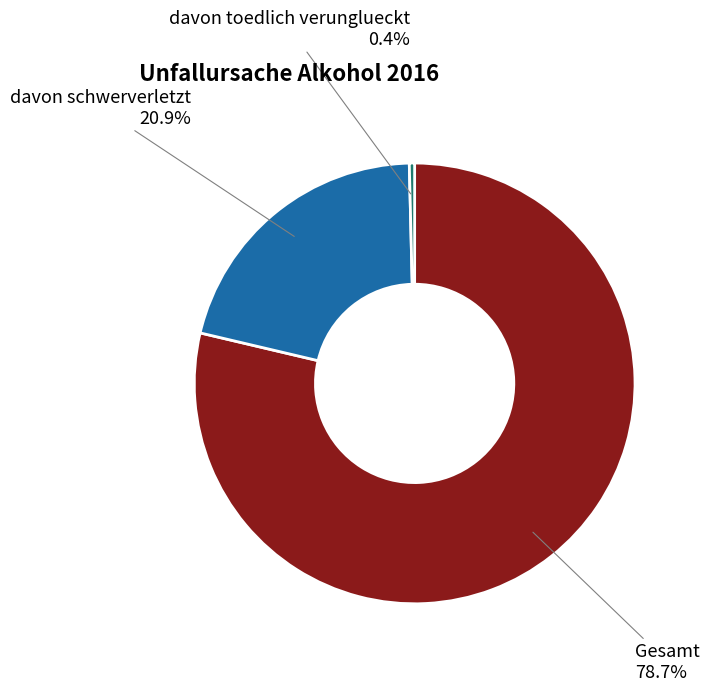

How many segments does this pie chart have?

3